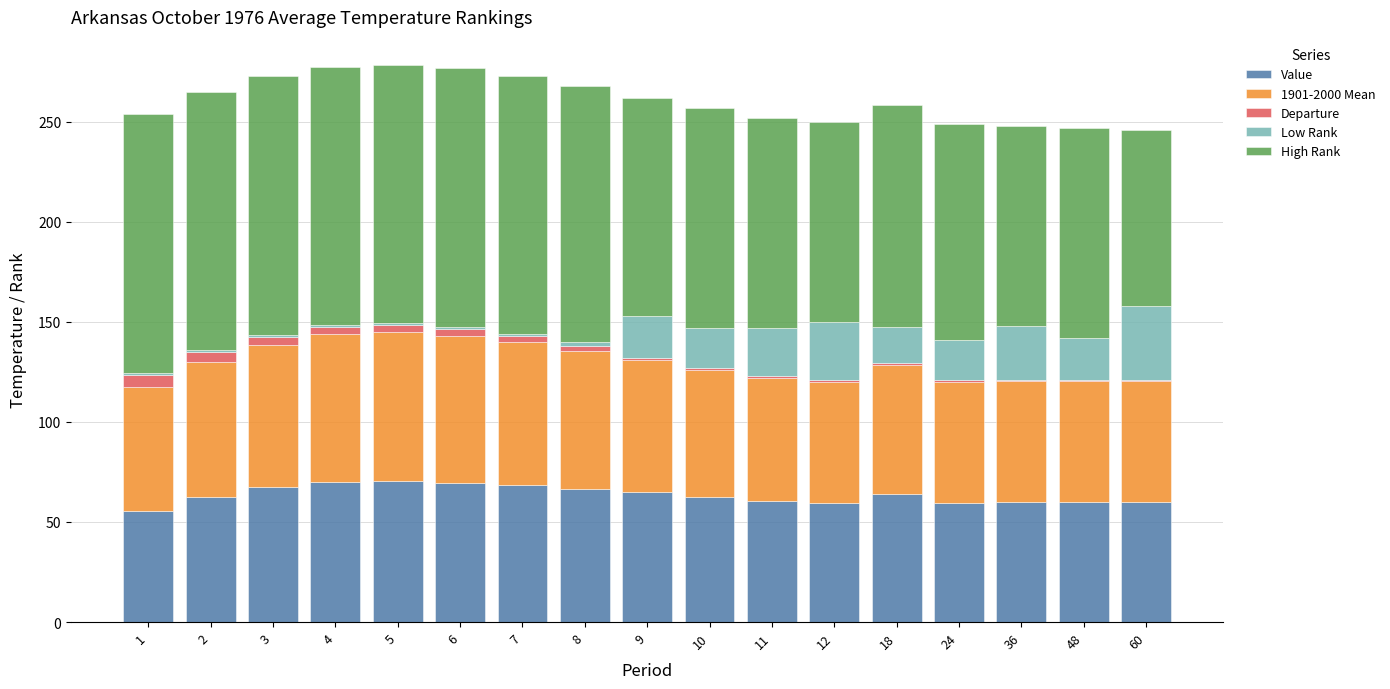

Is it true that Low Rank equals 40.7 at 11?

False